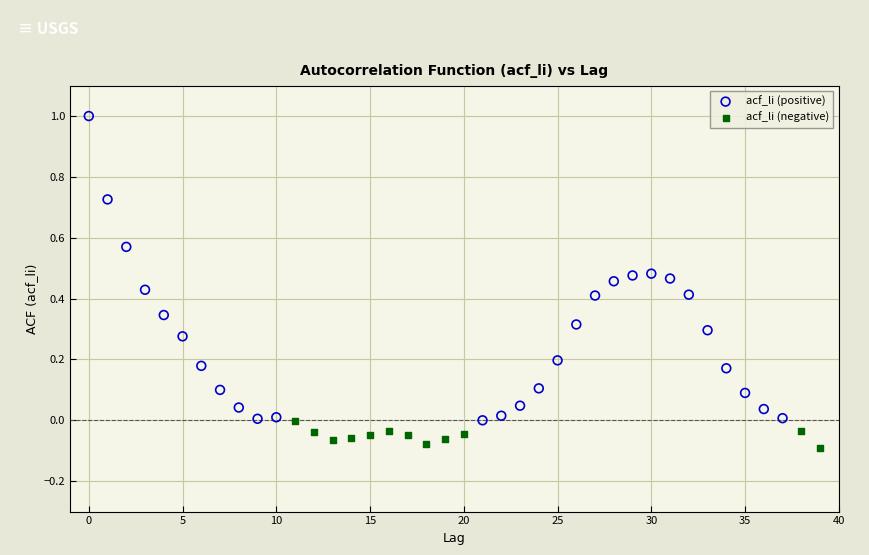

Which series contains the lowest Y value?

acf_li (negative)